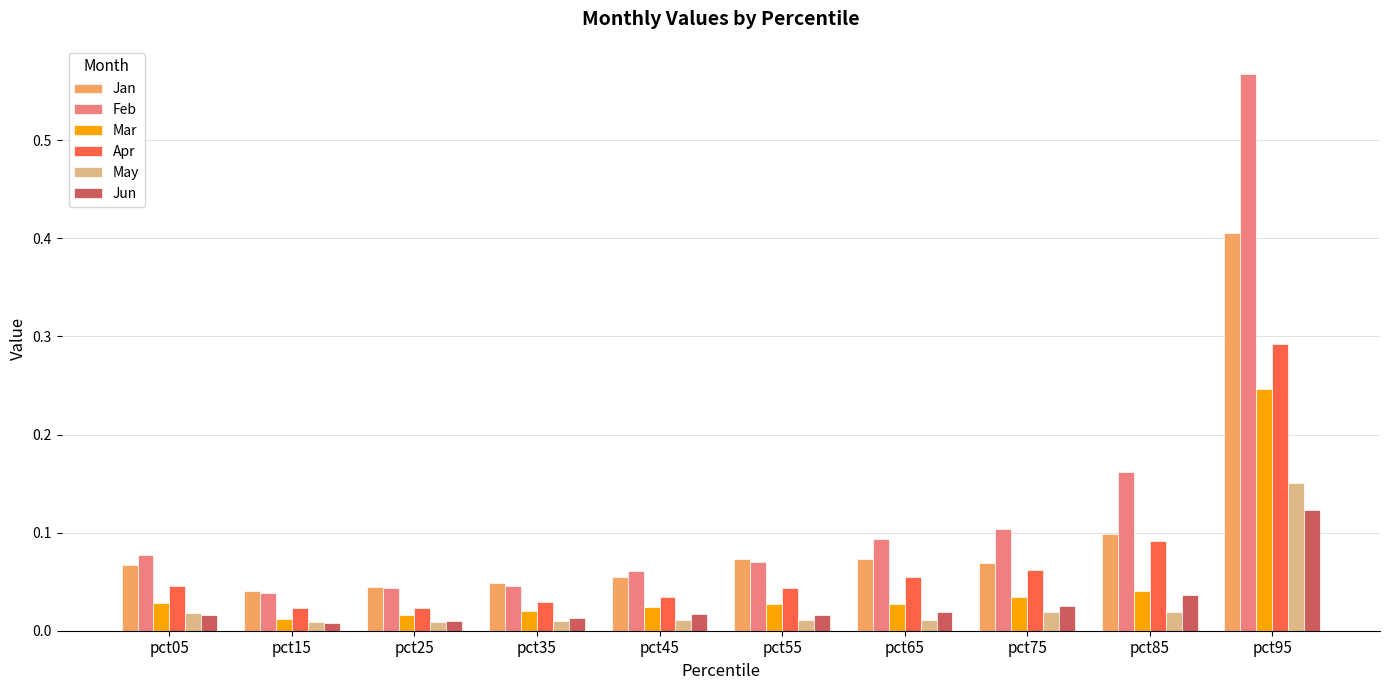

Is it true that Feb equals 0.2 at pct75?

False